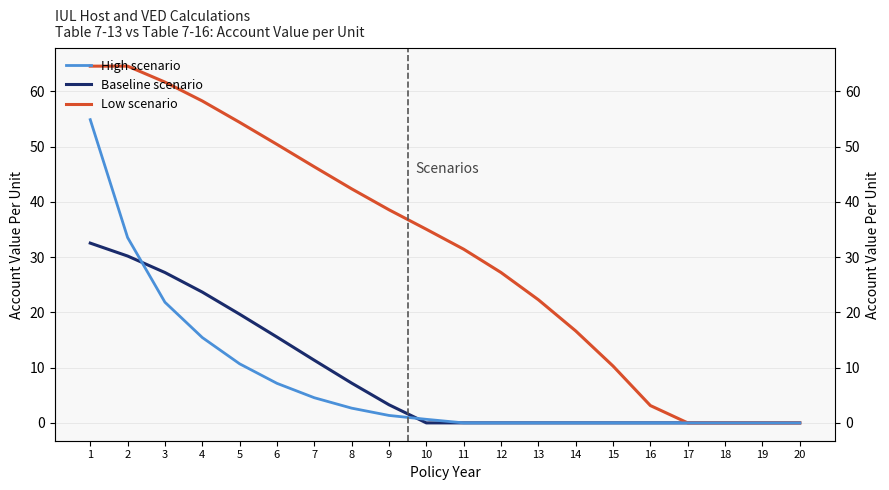

The value of High scenario at 10 is 35.1. True or false?

True